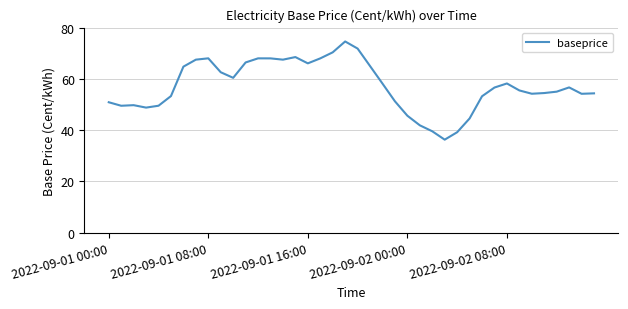

What is the minimum value shown in the chart?

36.3